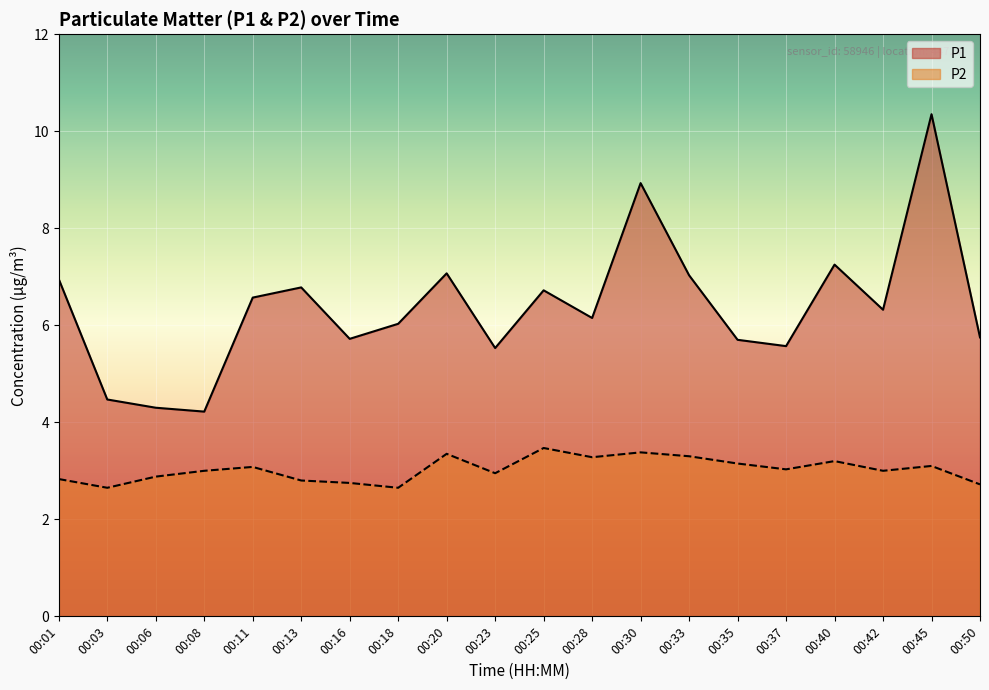

How many lines are shown in the chart?

2